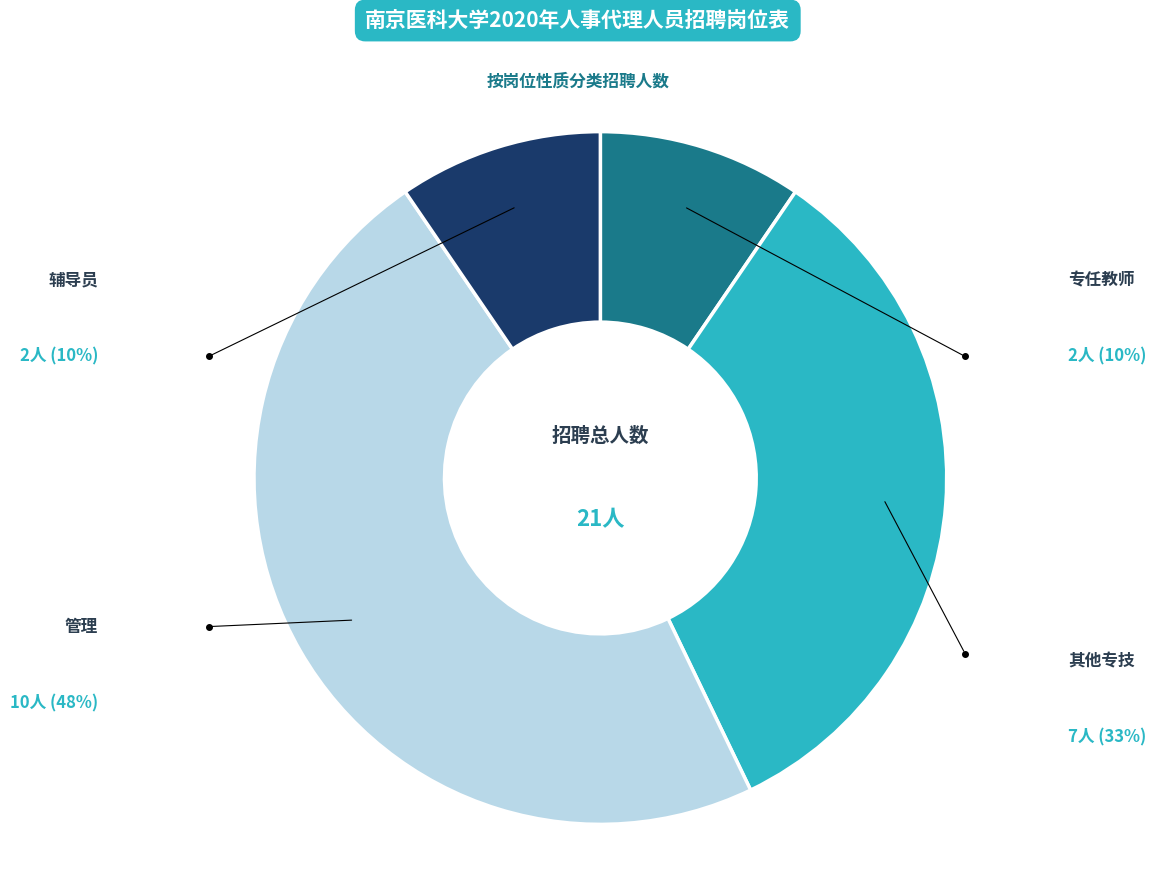

Does any single category account for the majority?

No